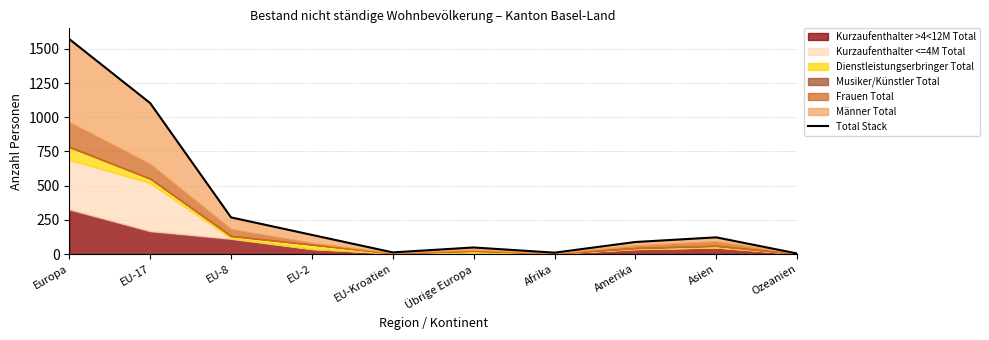

Count the number of categories in the chart.

10